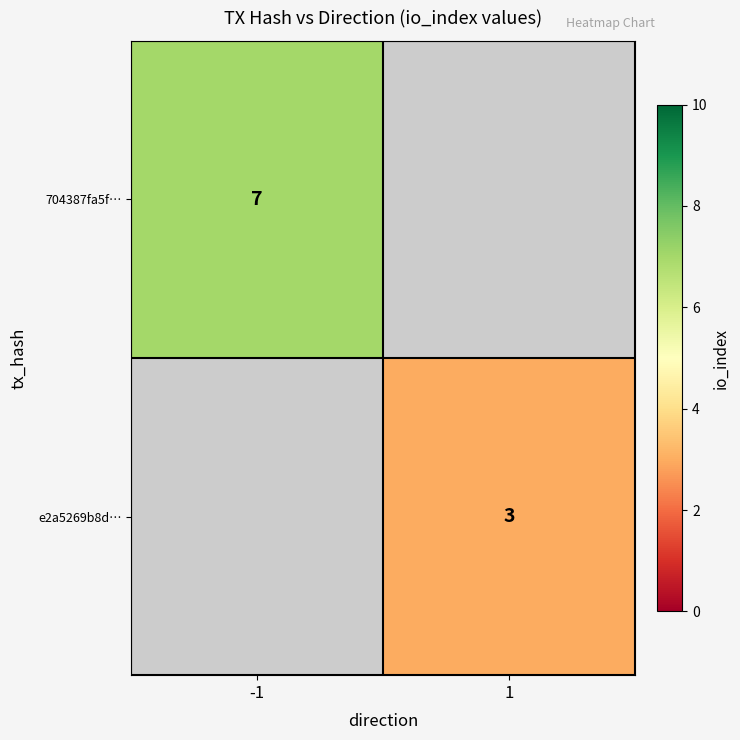

True or false: e2a5269b8d… has a value of 3 at 1.

True